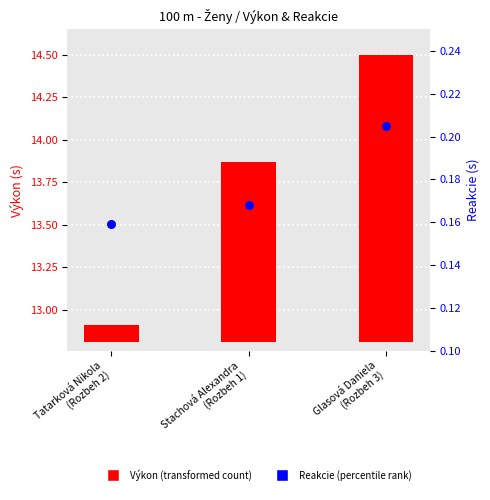

Which series contains the highest Y value?

Výkon (s)